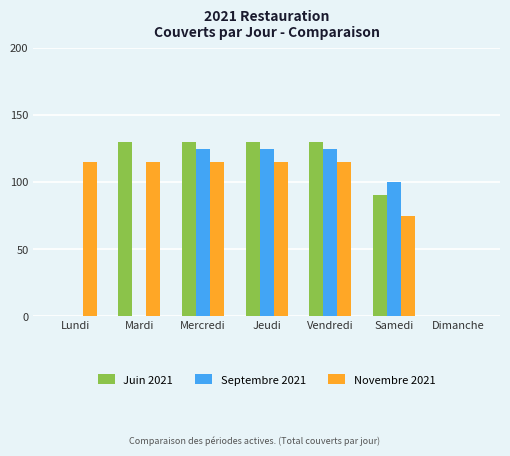

What is the sum of the Juin 2021 values at Jeudi and Samedi?

220